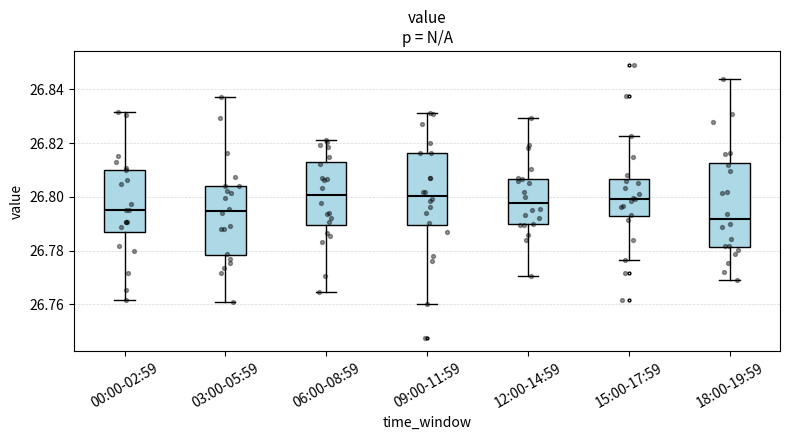

Reading left to right, read every box against the y-axis: the position of its median line, the range the box covers, and the ends of its whiskers. The values are not printed on the chart, so give them approximately, as read against the axis.

00:00-02:59: median 26.796, box 26.788 to 26.810, whiskers 26.762 to 26.832
03:00-05:59: median 26.794, box 26.778 to 26.804, whiskers 26.760 to 26.838
06:00-08:59: median 26.800, box 26.790 to 26.812, whiskers 26.764 to 26.822
09:00-11:59: median 26.800, box 26.790 to 26.816, whiskers 26.760 to 26.832
12:00-14:59: median 26.798, box 26.790 to 26.806, whiskers 26.770 to 26.830
15:00-17:59: median 26.800, box 26.792 to 26.806, whiskers 26.776 to 26.822
18:00-19:59: median 26.792, box 26.782 to 26.812, whiskers 26.768 to 26.844